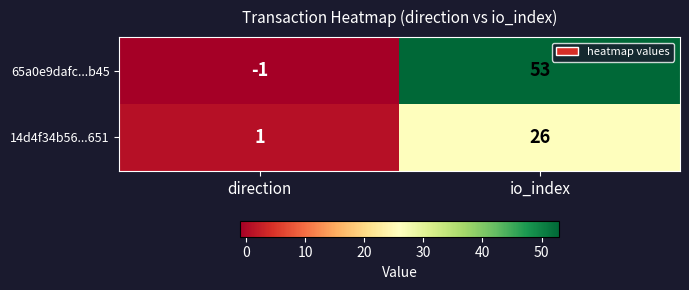

At which category is the sum across all series the highest?

io_index